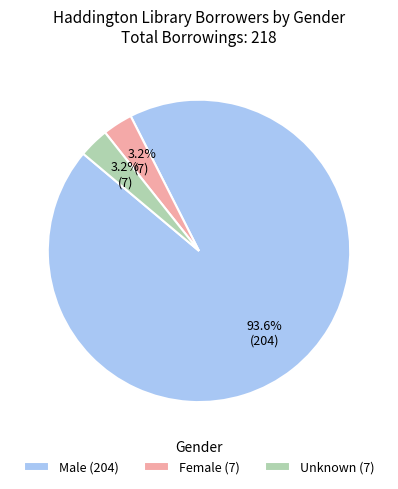

Which slice is the largest?

Male (204)